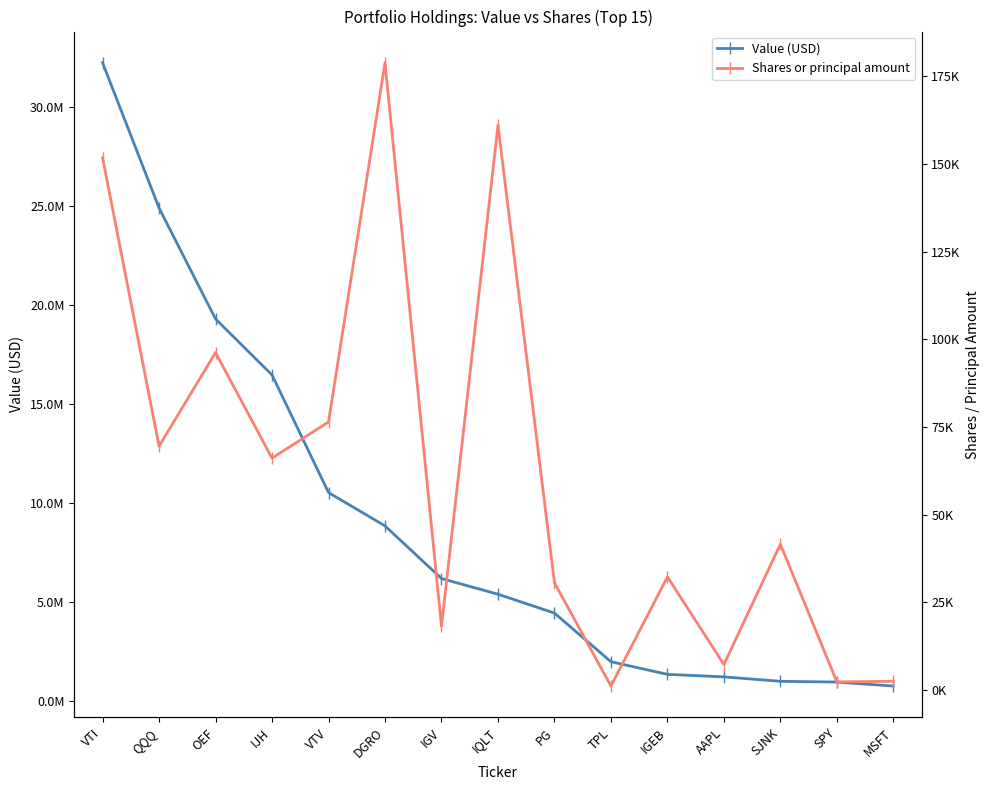

What is the label of the 10th point from the left?

TPL